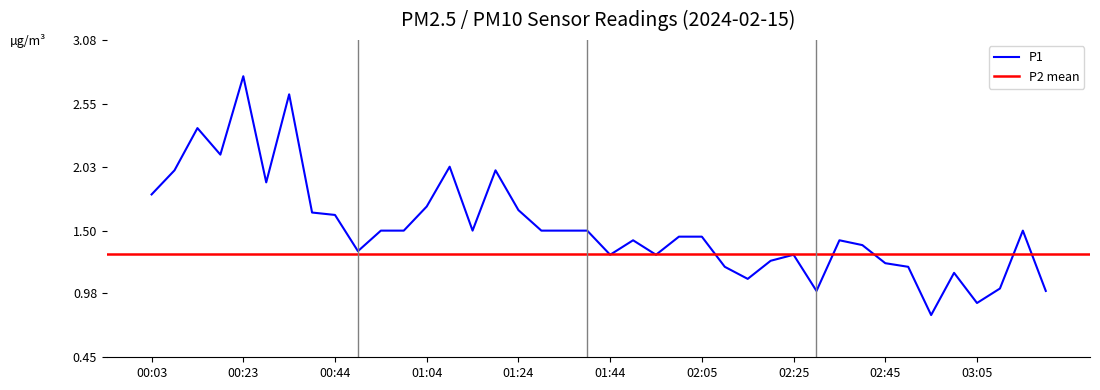

What is the minimum value shown in the chart?

0.8